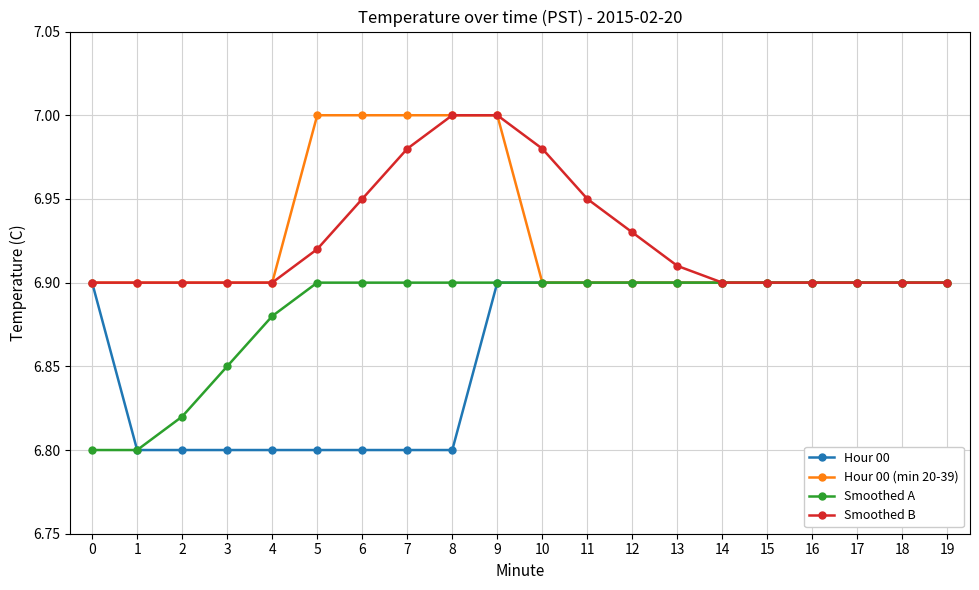

Is the value of Hour 00 at 16 greater than the value of Smoothed B at 9?

No